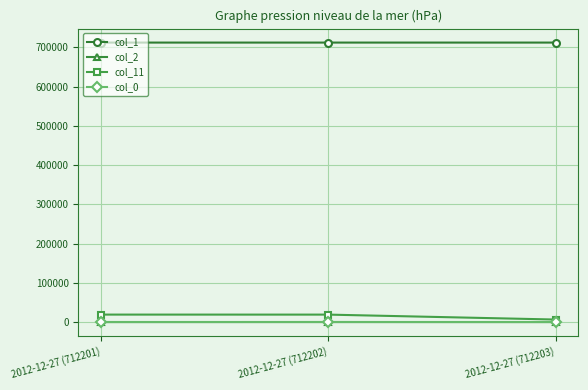

What is the maximum value shown in the chart?

712203